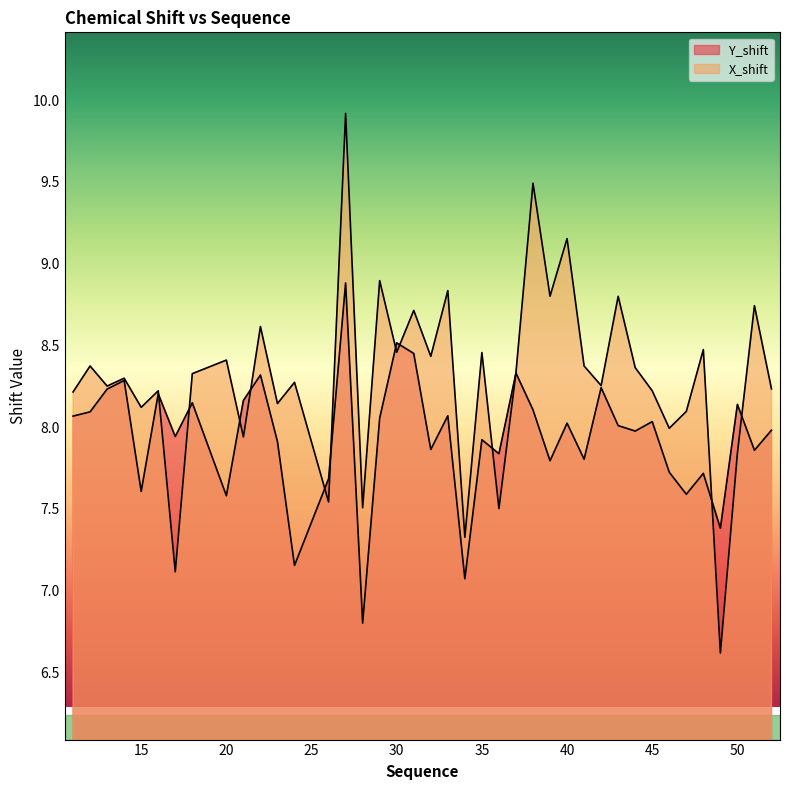

At which label does X_shift first exceed 8?

11